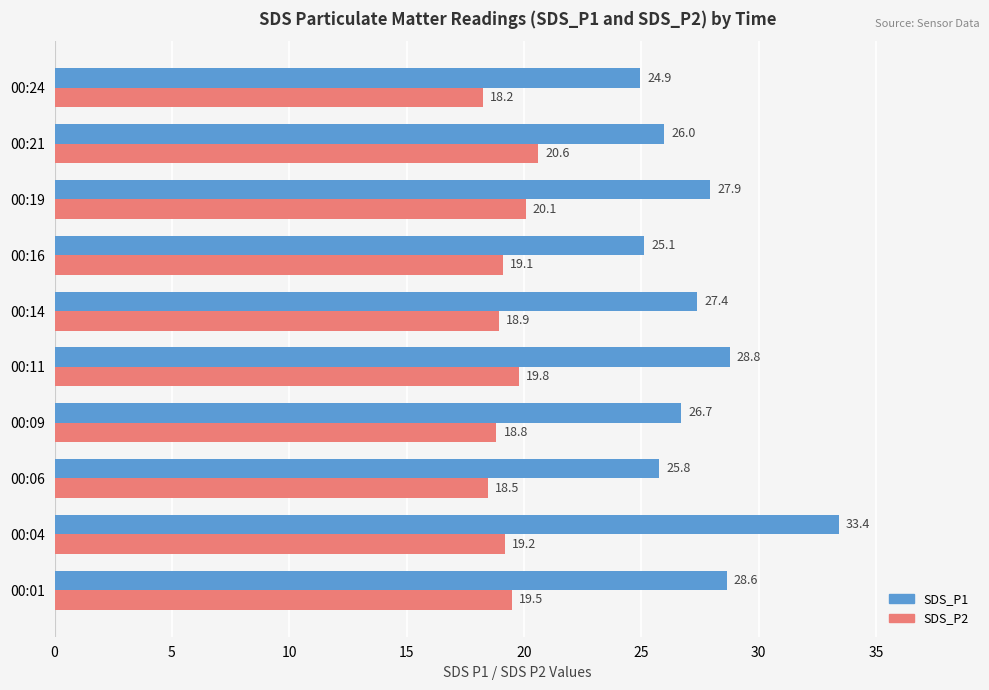

Which category has the highest value in the SDS_P2 series?

00:21